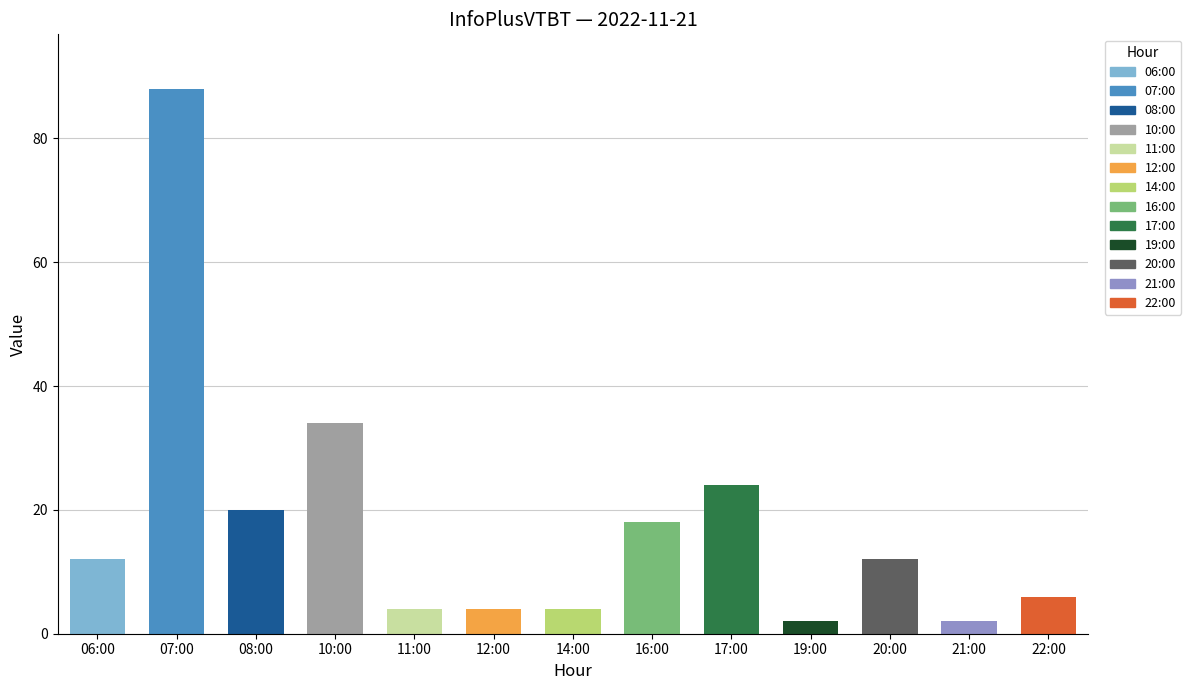

Reading left to right, list all the values displayed in this chart.

12	88	20	34	4	4	4	18	24	2	12	2	6